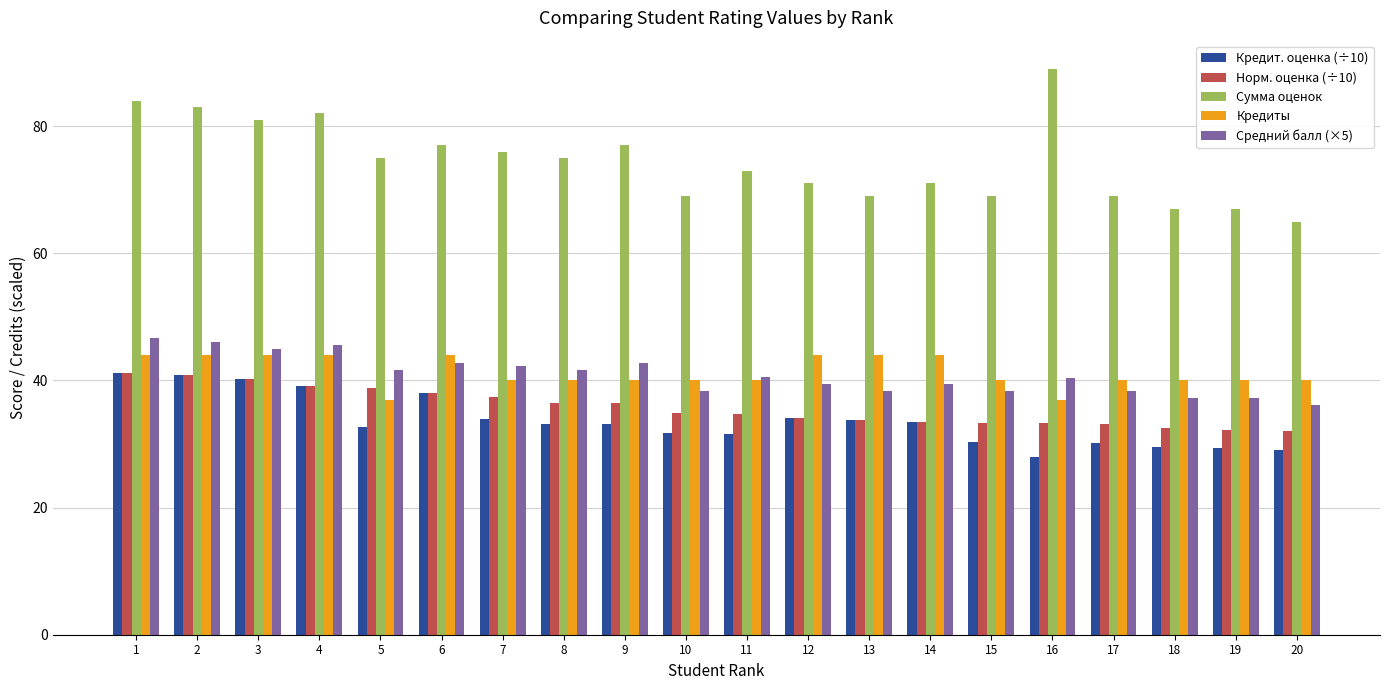

The value of Норм. оценка (÷10) at 16 is 47.1. True or false?

False